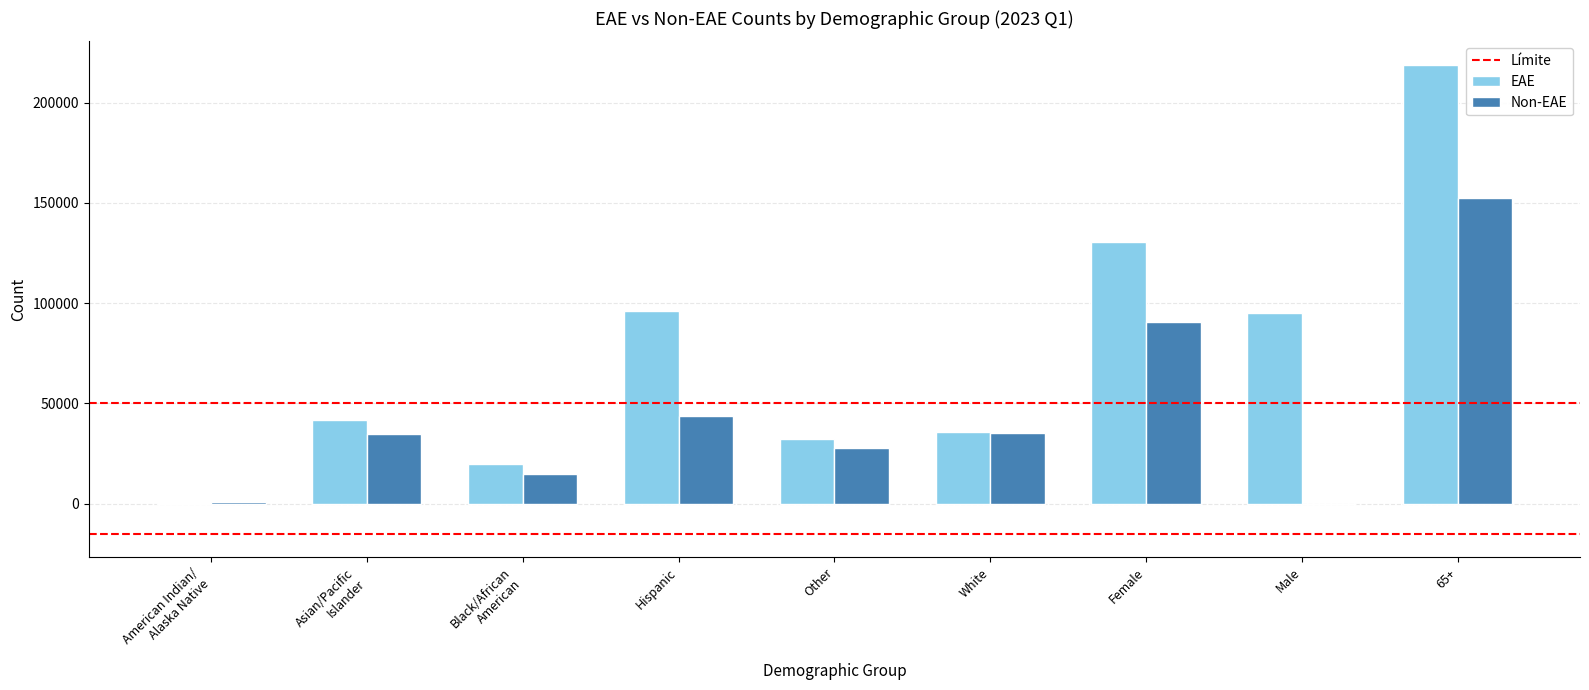

At which category is the sum across all series the highest?

65+